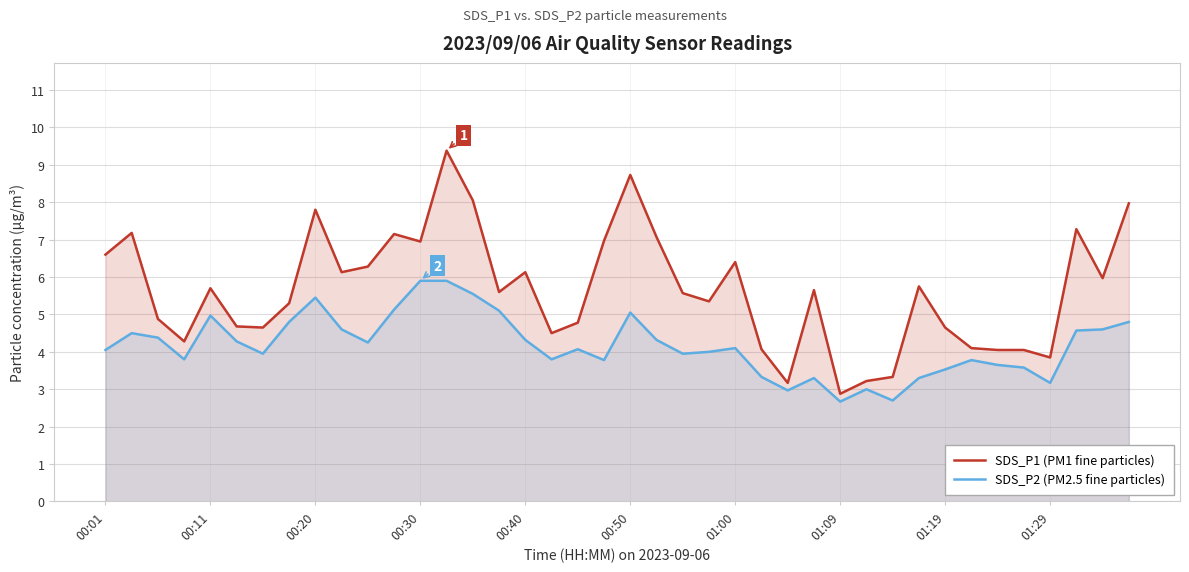

At which category is the sum across all series the highest?

13